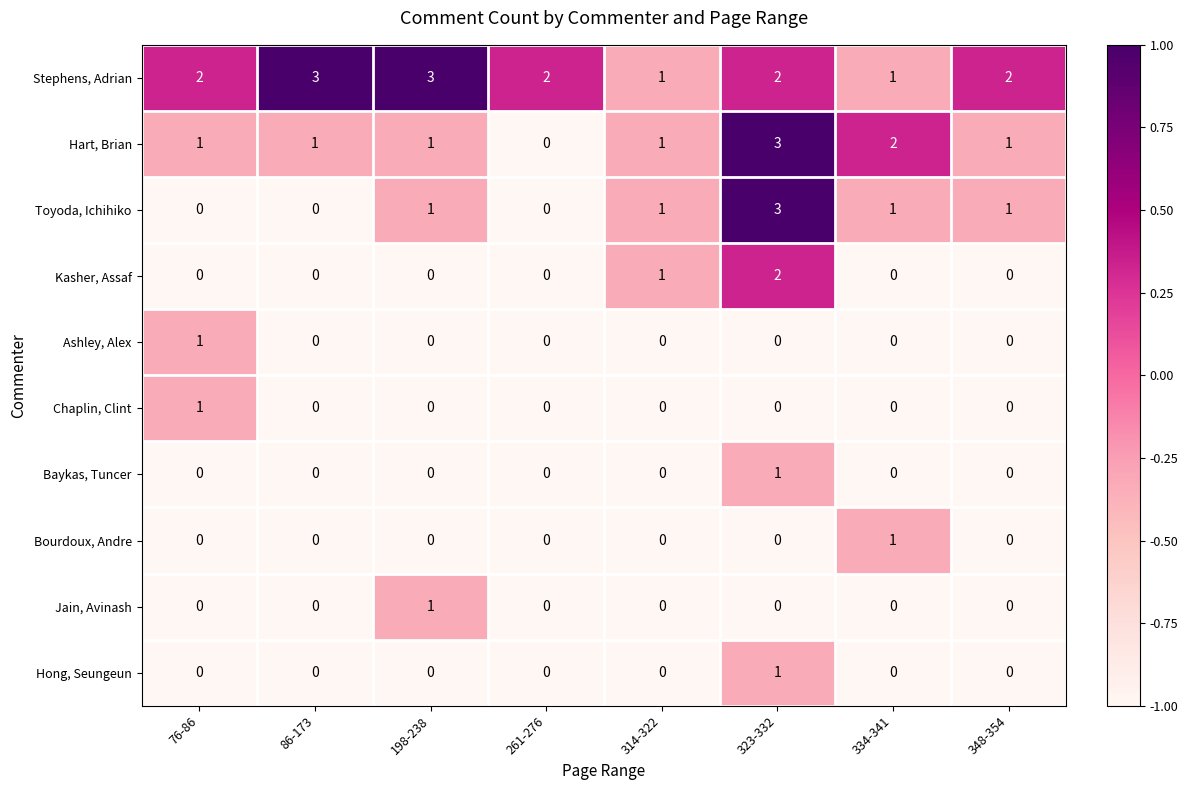

What is the difference between the highest and lowest values at 198-238?

3